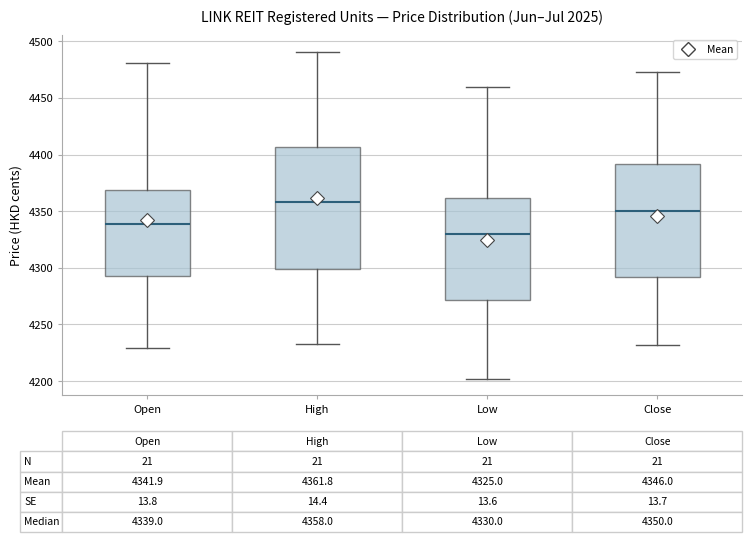

Comparing the boxes themselves (not the whiskers), which one is the tallest?

High